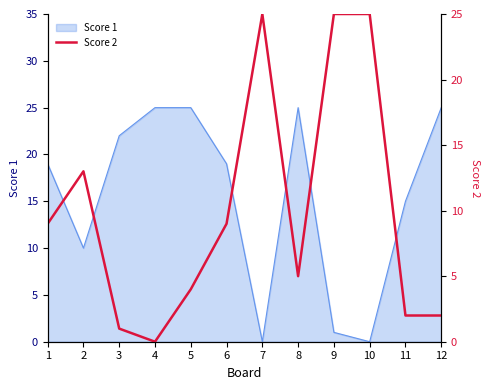

The Score 1 series shows 10 at 2. True or false?

True